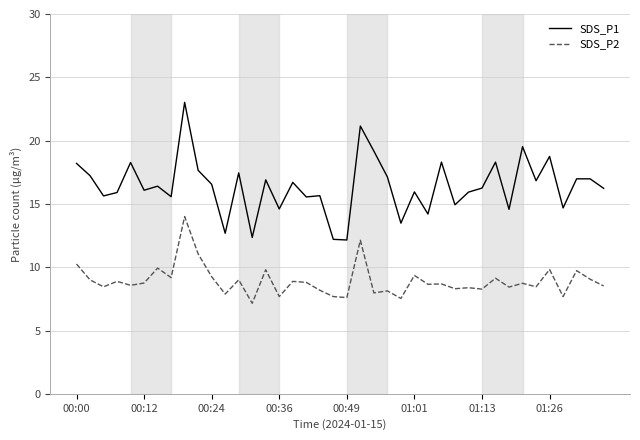

Rank the series by their average value, from lowest to highest.

SDS_P2, SDS_P1